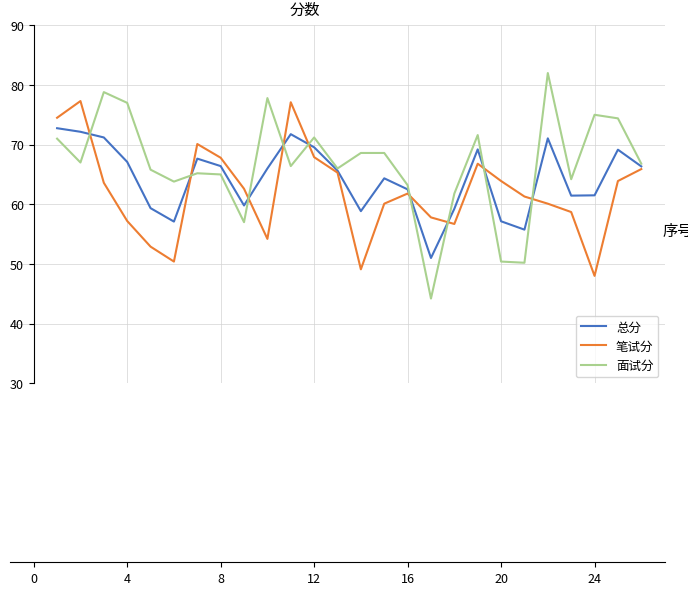

What is the maximum value shown in the chart?

82.0